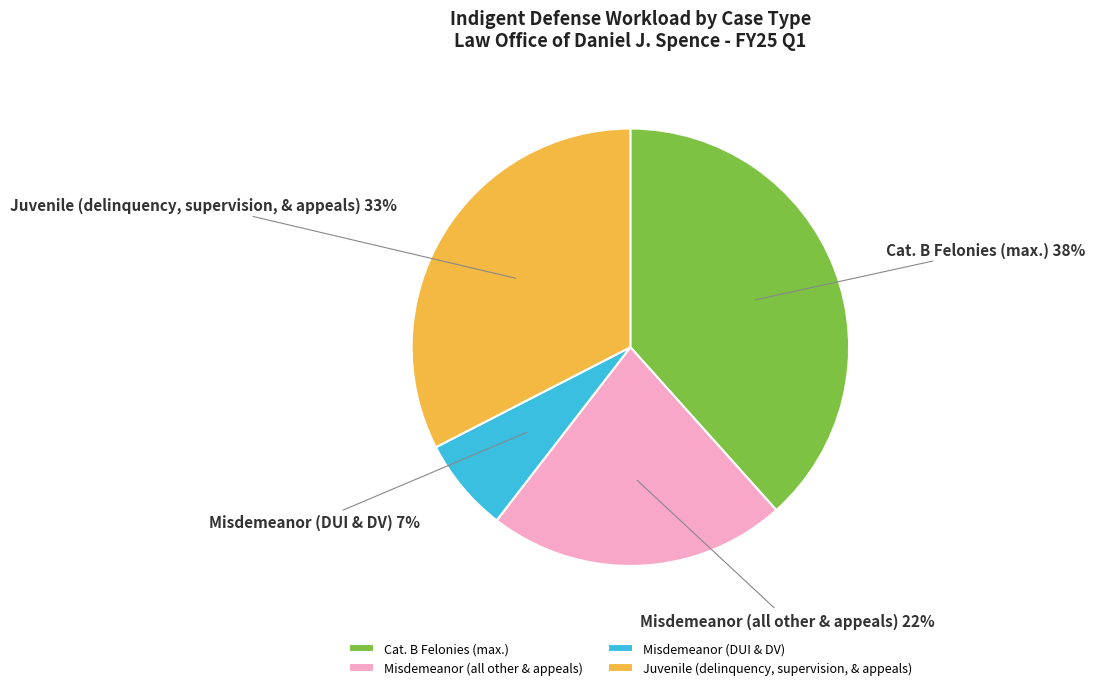

Is there any slice that represents more than half of the pie?

No